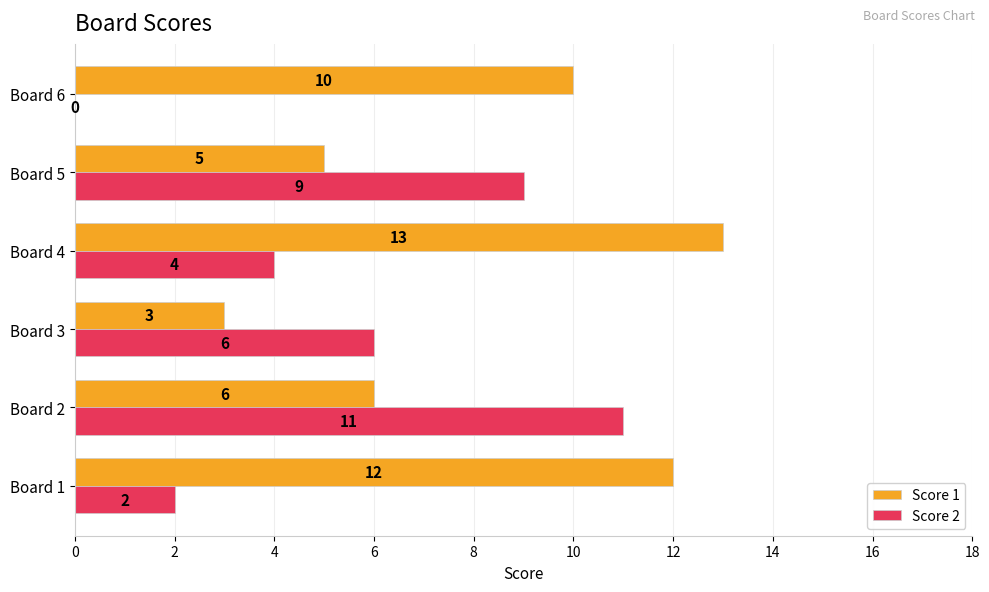

What is the sum of all Score 1 values?

49